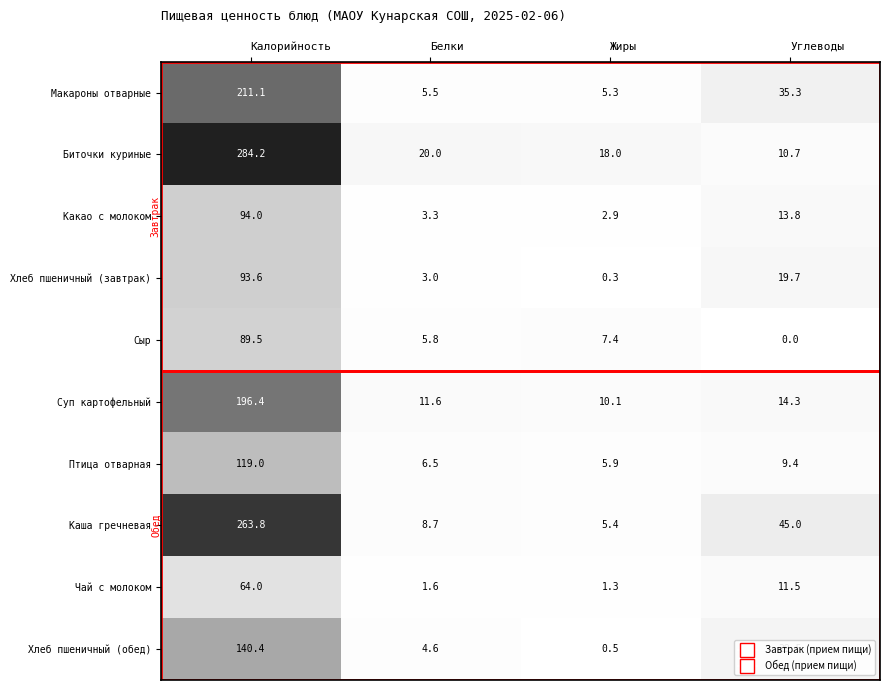

The value of Каша гречневая at Углеводы is 66.1. True or false?

False